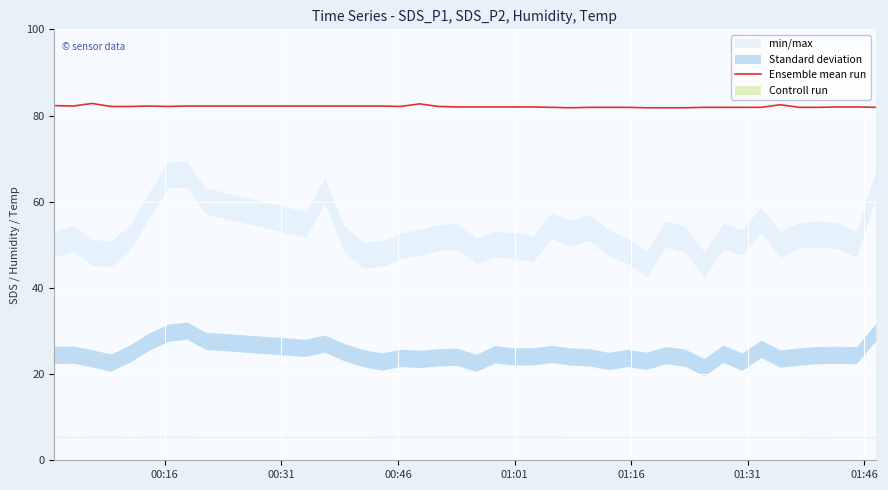

What is the lowest value of the Ensemble mean run series?

81.8